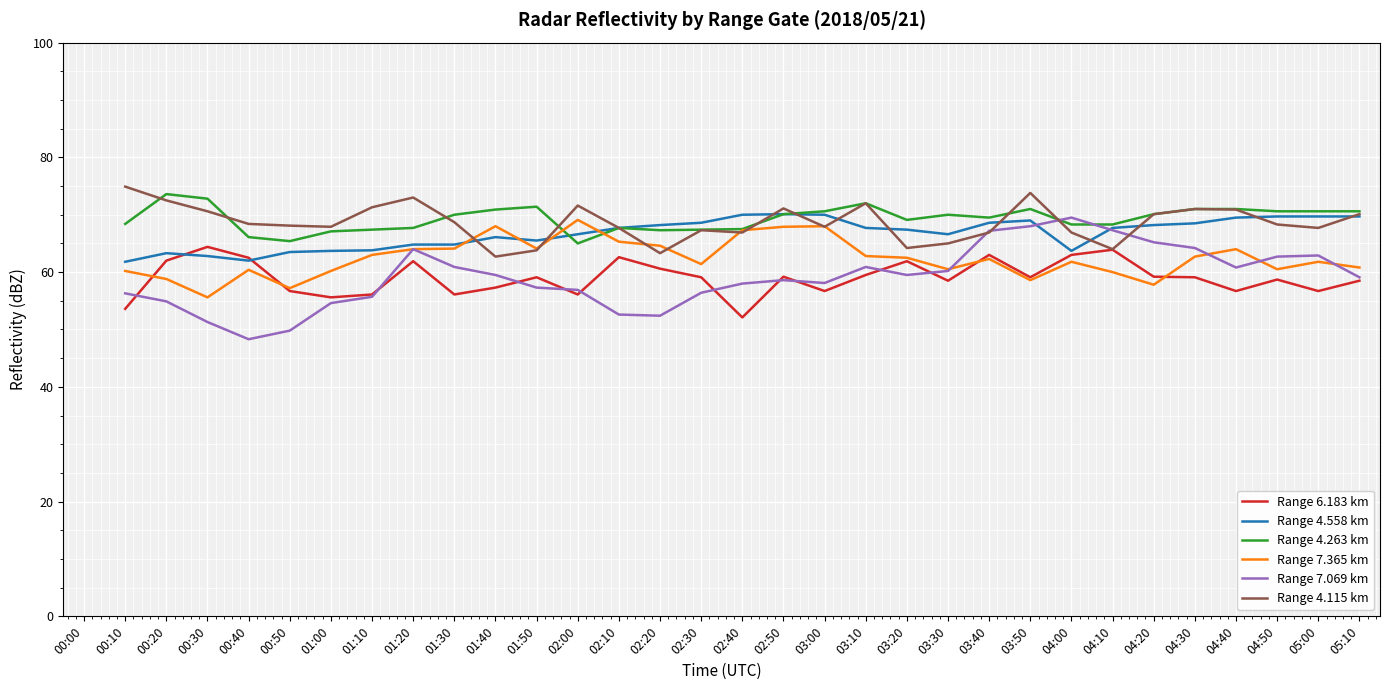

Between 03:20 and 05:00, which series saw the biggest shift?

Range 6.183 km